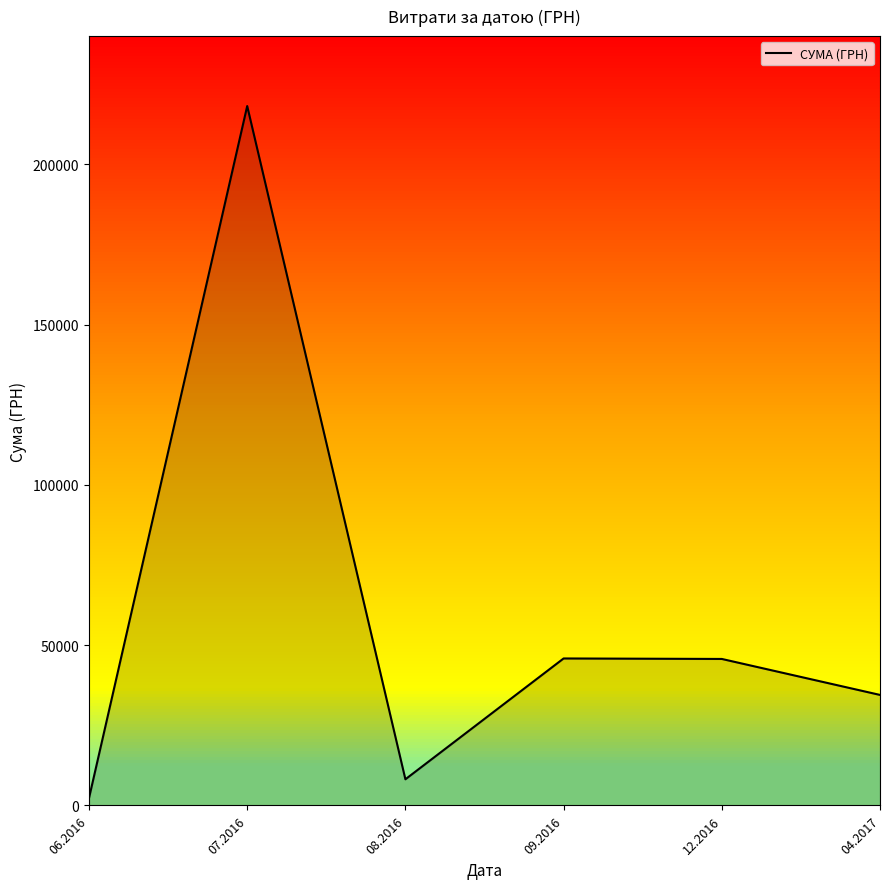

The value at 07.2016 is 218180.6. True or false?

True